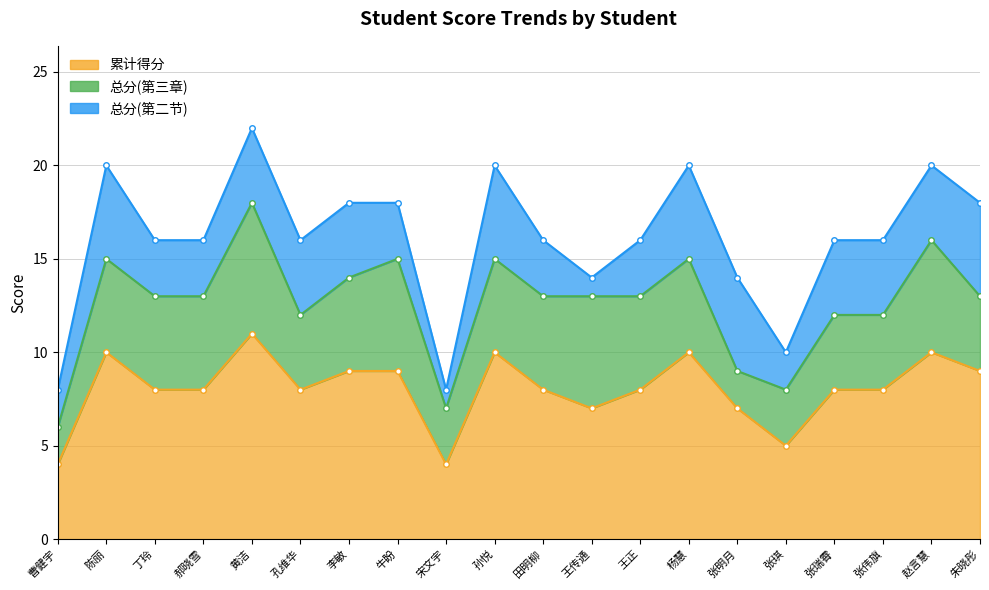

How many 累计得分 values are between 8 and 10?

14